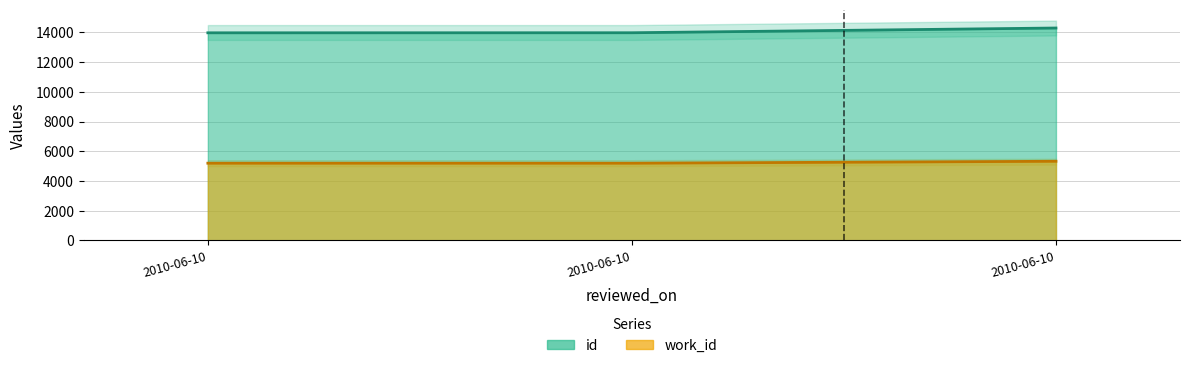

At 2010-06-10, list the series in order from smallest to largest.

work_id, id